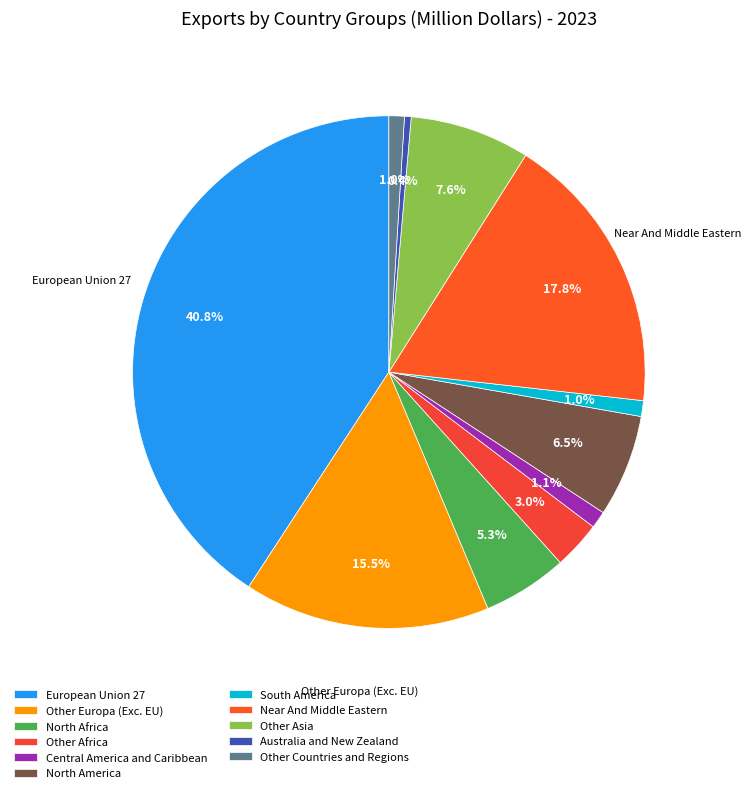

How many slices are in this pie chart?

11